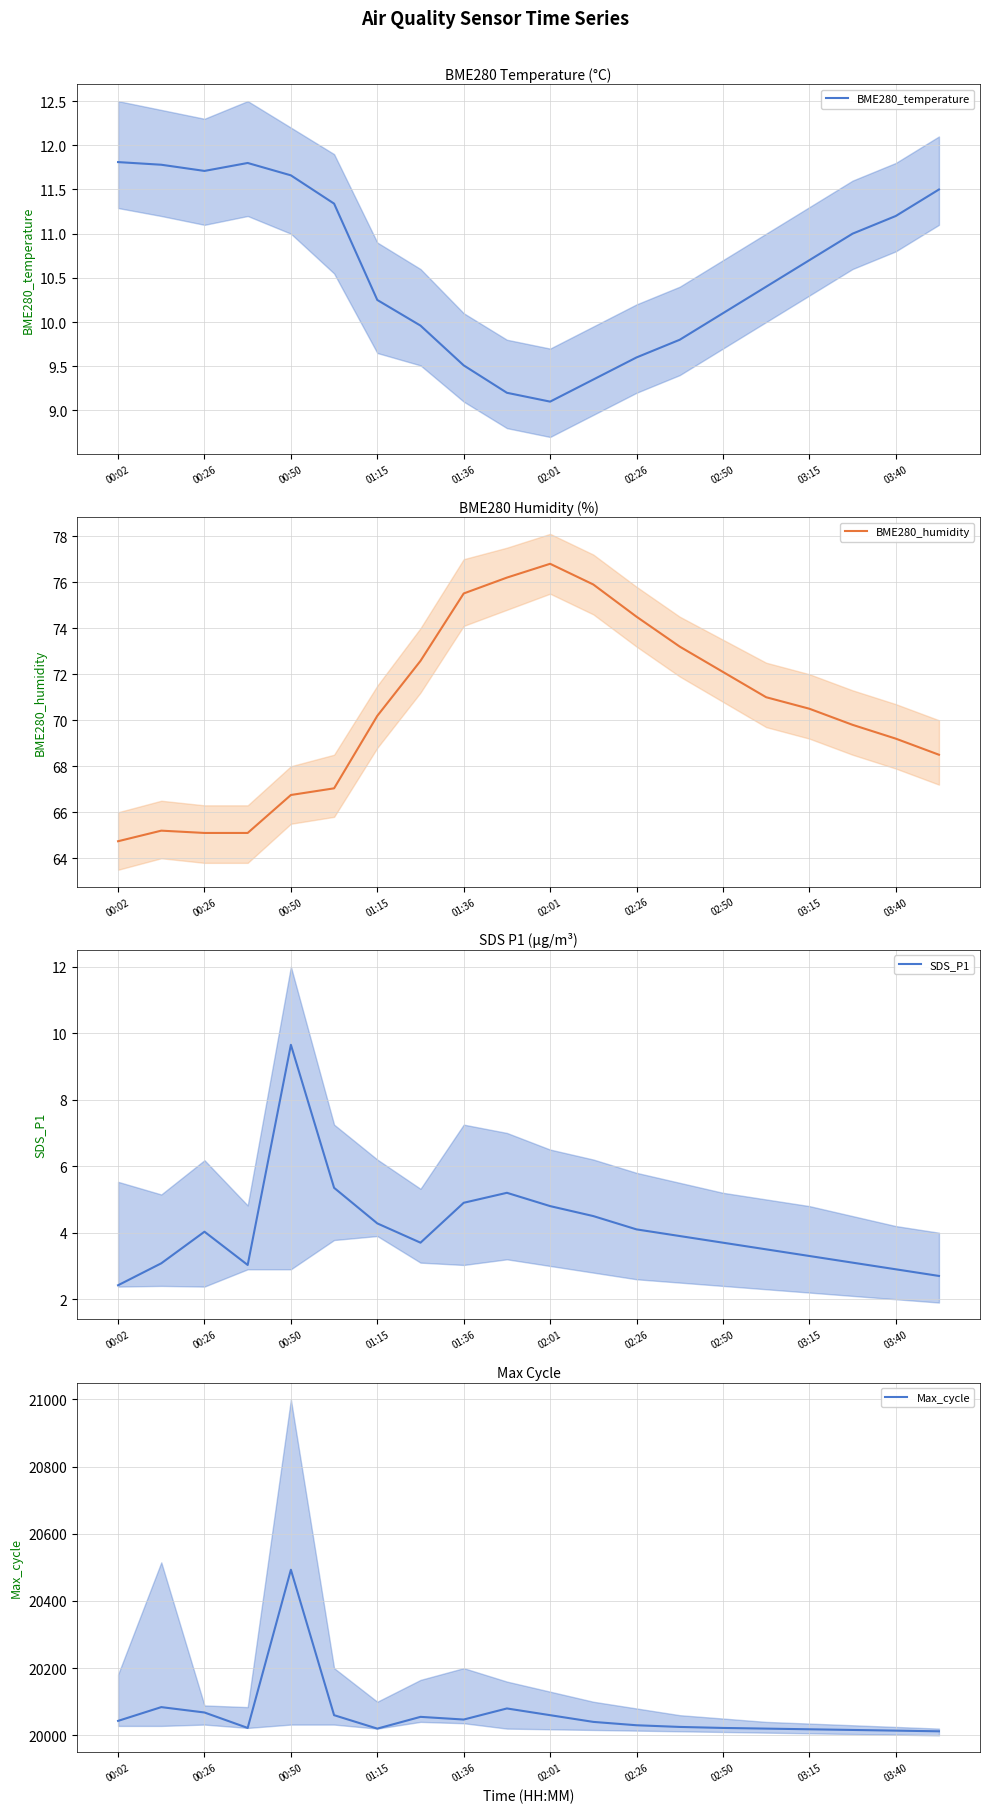

What position from the right is 19?

1